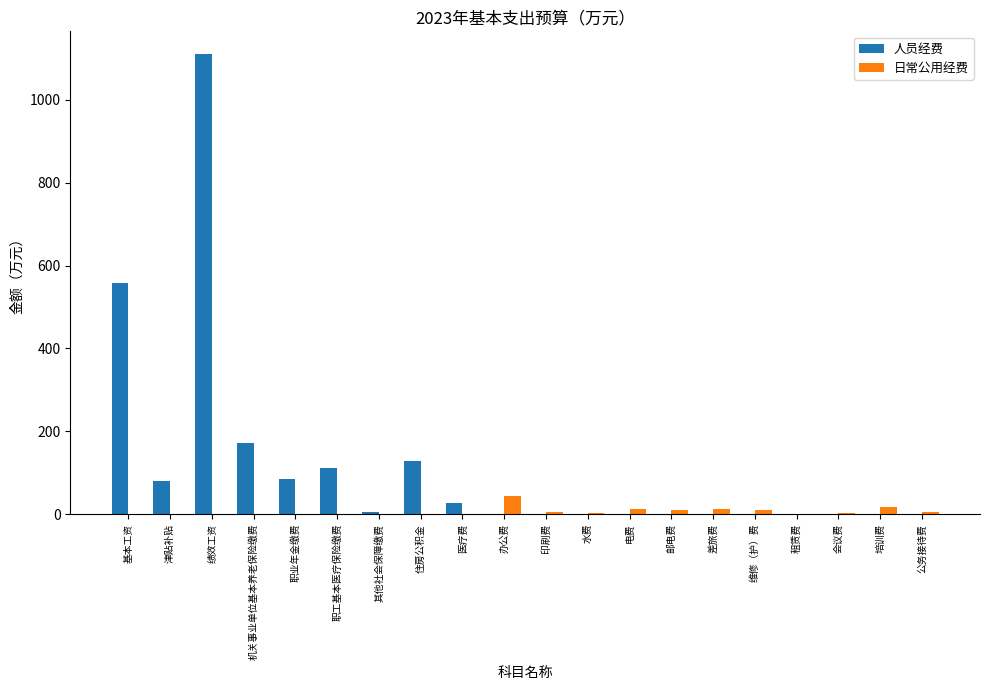

How many series are shown in this chart?

2